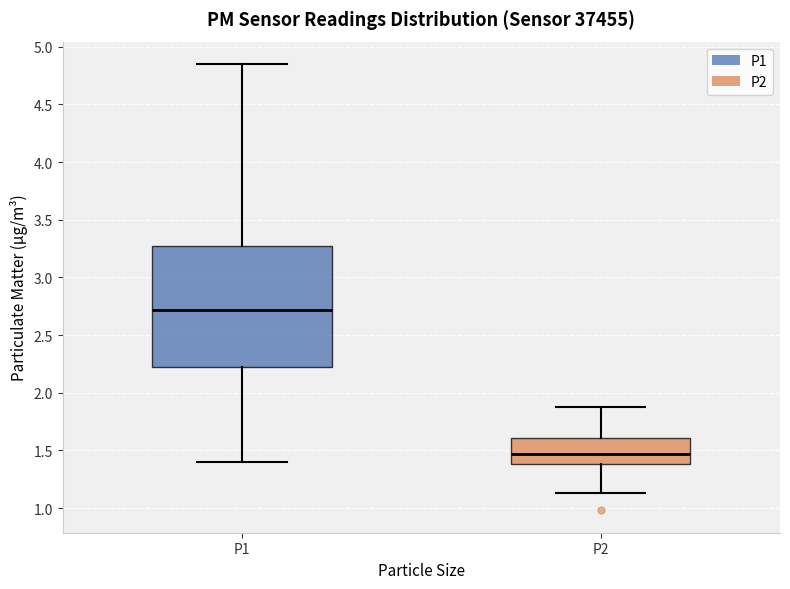

Reading left to right, read every box against the y-axis: the position of its median line, the range the box covers, and the ends of its whiskers. The values are not printed on the chart, so give them approximately, as read against the axis.

P1: median 2.70, box 2.25 to 3.30, whiskers 1.40 to 4.85
P2: median 1.45, box 1.40 to 1.60, whiskers 1.15 to 1.90